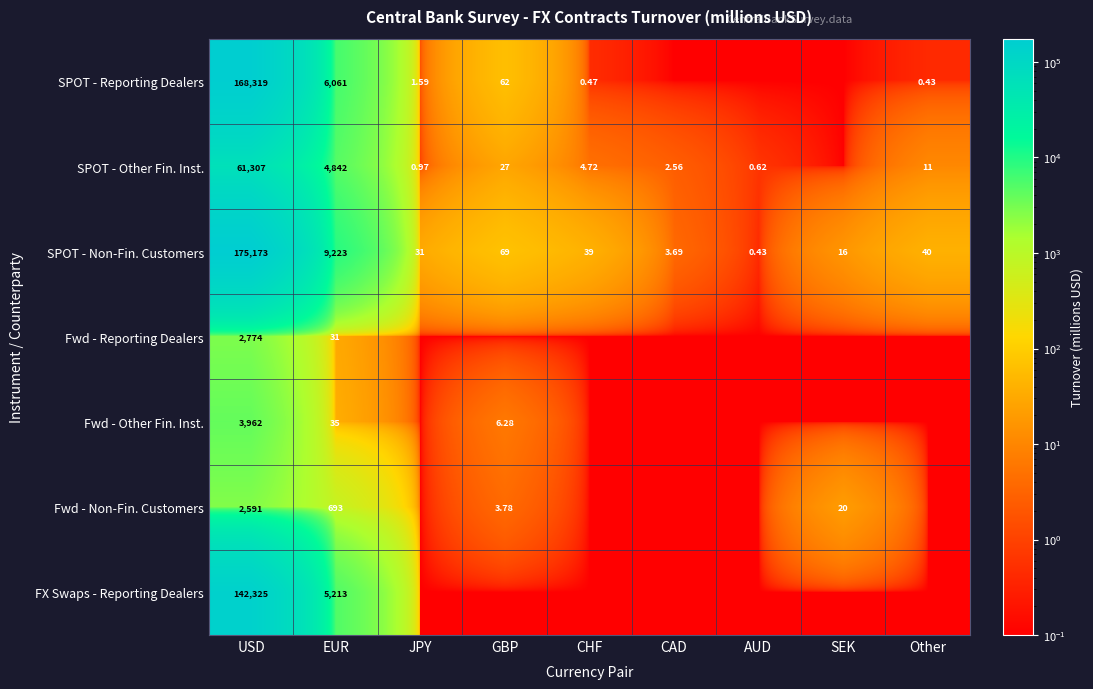

What is the greatest value displayed?

175172.7